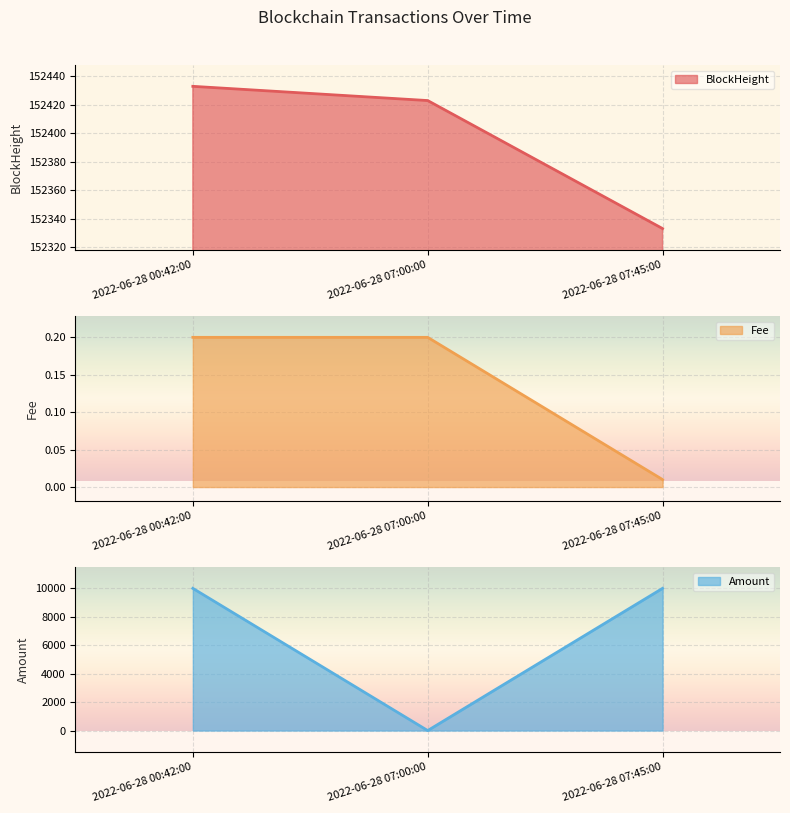

Reading right to left, list all the values displayed in this chart.

BlockHeight: 2022-06-28 07:45:00=152333.0	2022-06-28 07:00:00=152423.0	2022-06-28 00:42:00=152433.0
Fee: 2022-06-28 07:45:00=0.0	2022-06-28 07:00:00=0.2	2022-06-28 00:42:00=0.2
Amount: 2022-06-28 07:45:00=10009.5	2022-06-28 07:00:00=0.0	2022-06-28 00:42:00=10008.1